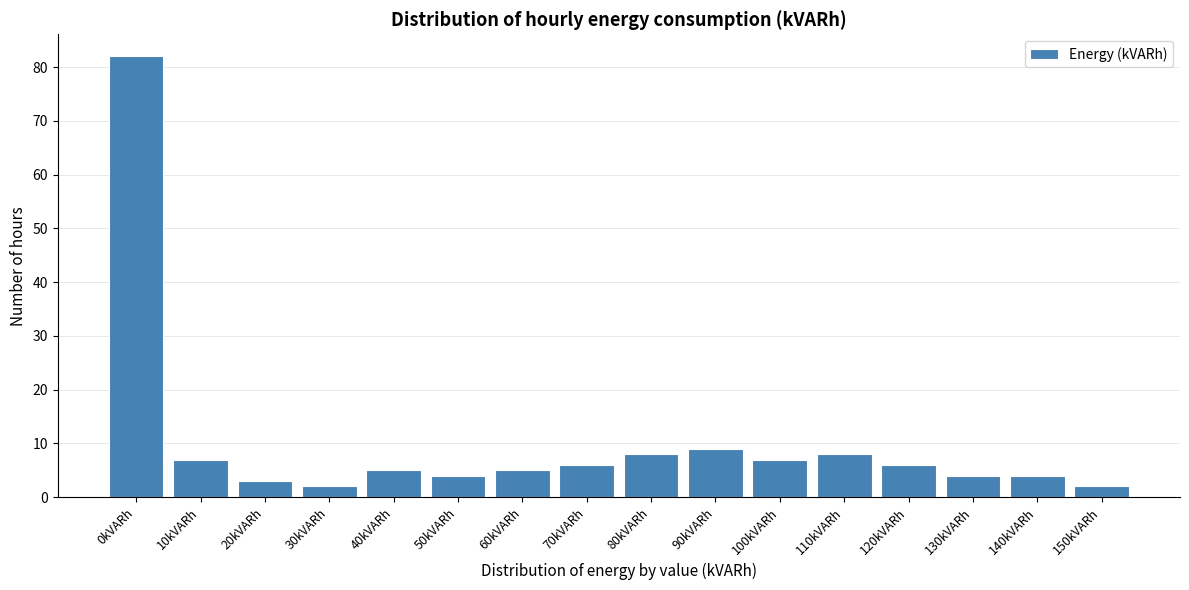

Reading left to right, list all the values displayed in this chart.

0kVARh=82	10kVARh=7	20kVARh=3	30kVARh=2	40kVARh=5	50kVARh=4	60kVARh=5	70kVARh=6	80kVARh=8	90kVARh=9	100kVARh=7	110kVARh=8	120kVARh=6	130kVARh=4	140kVARh=4	150kVARh=2